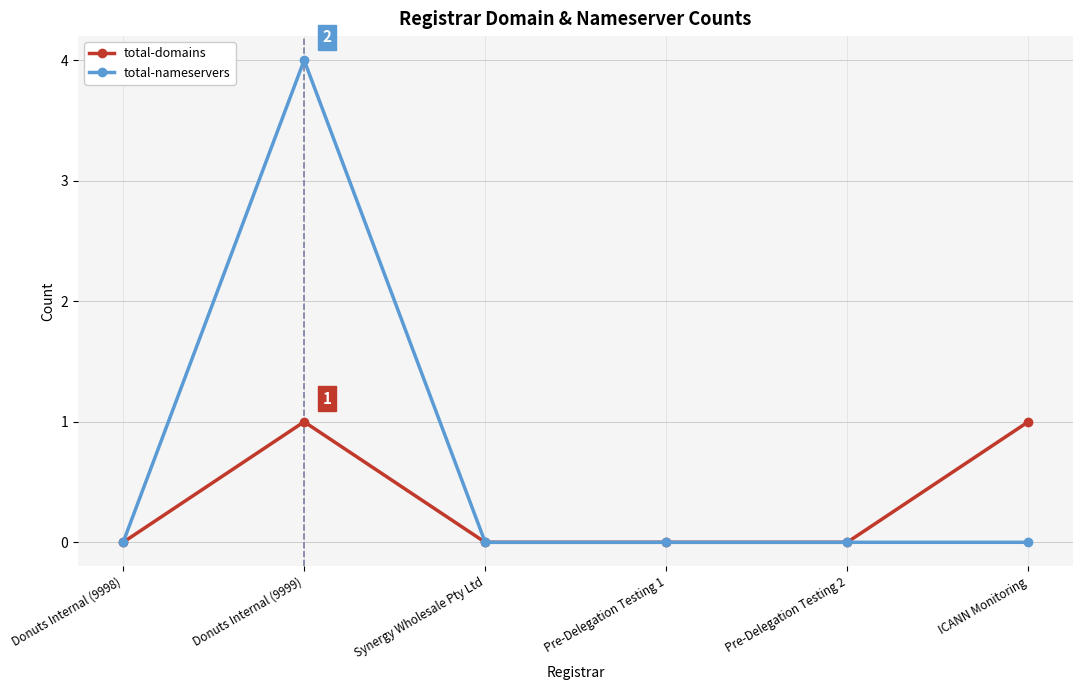

Rank the series at Donuts Internal (9999) from lowest to highest value.

total-domains, total-nameservers